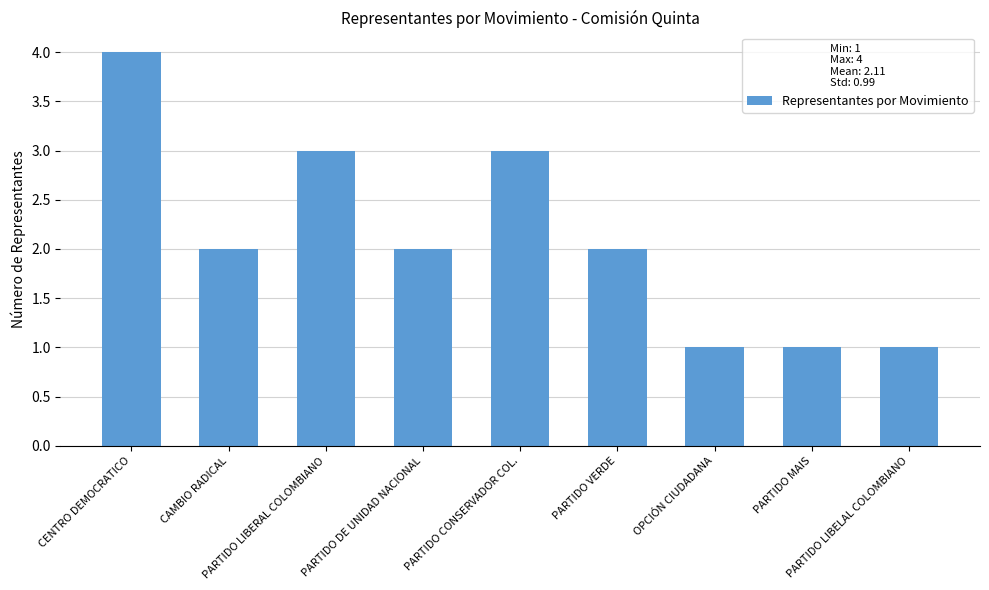

What is the difference between the maximum and minimum values?

3